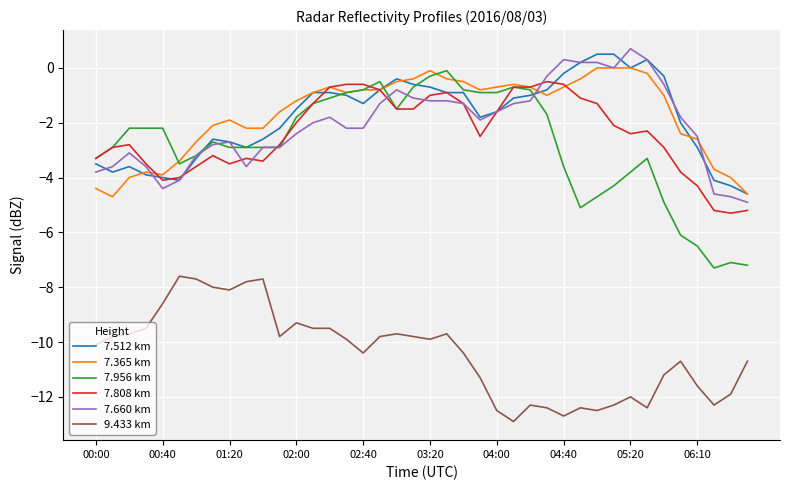

True or false: 9.433 km and 7.512 km cross at least once.

False